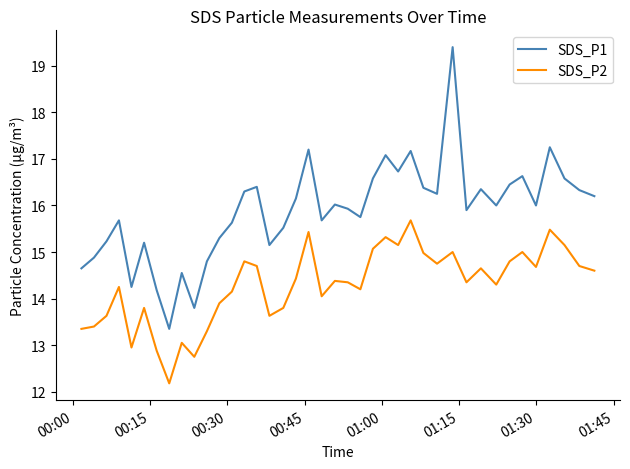

What is the difference between the second highest and minimum values in the SDS_P2 series?

3.3